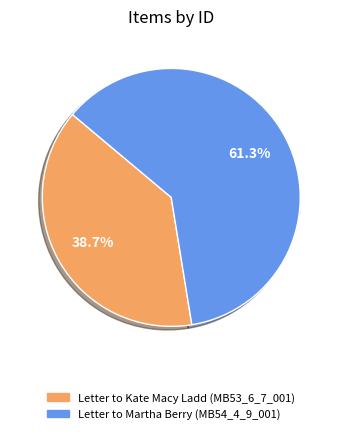

True or false: Letter to Martha Berry (MB54_4_9_001) accounts for 48% of the total.

False